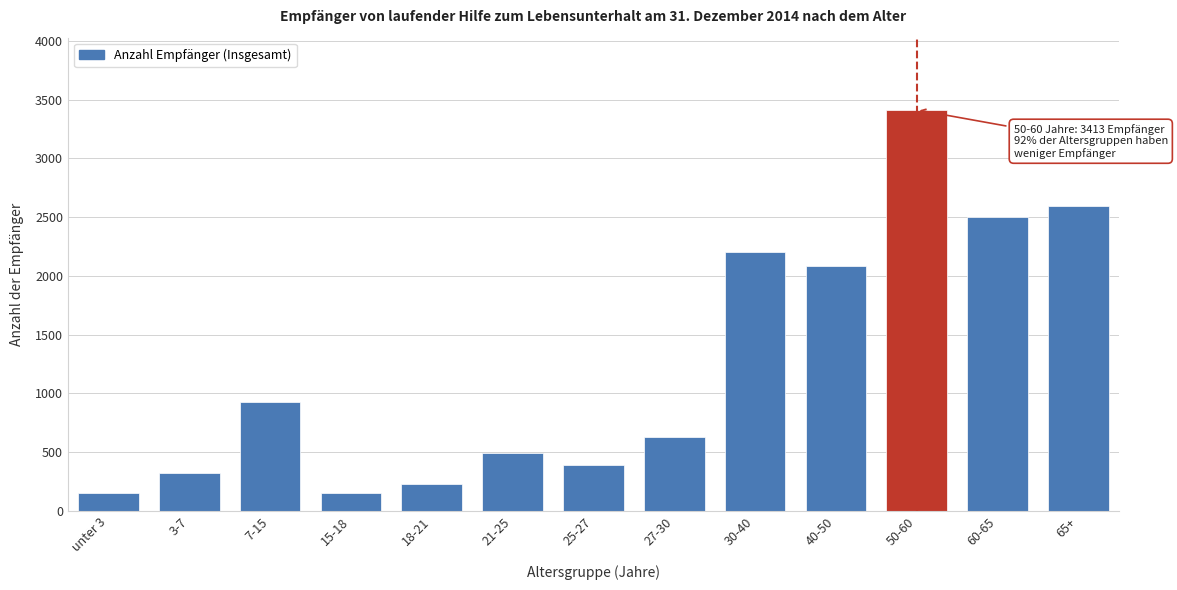

What is the label of the 8th bar from the left?

27-30